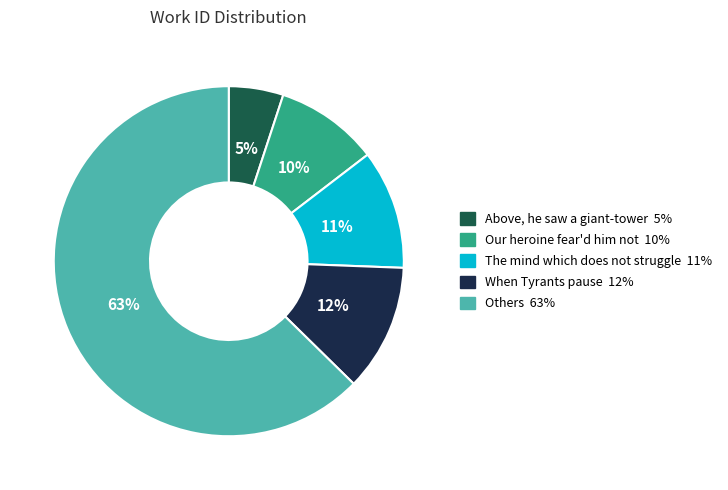

To the nearest percent, what is the average slice percentage?

20%